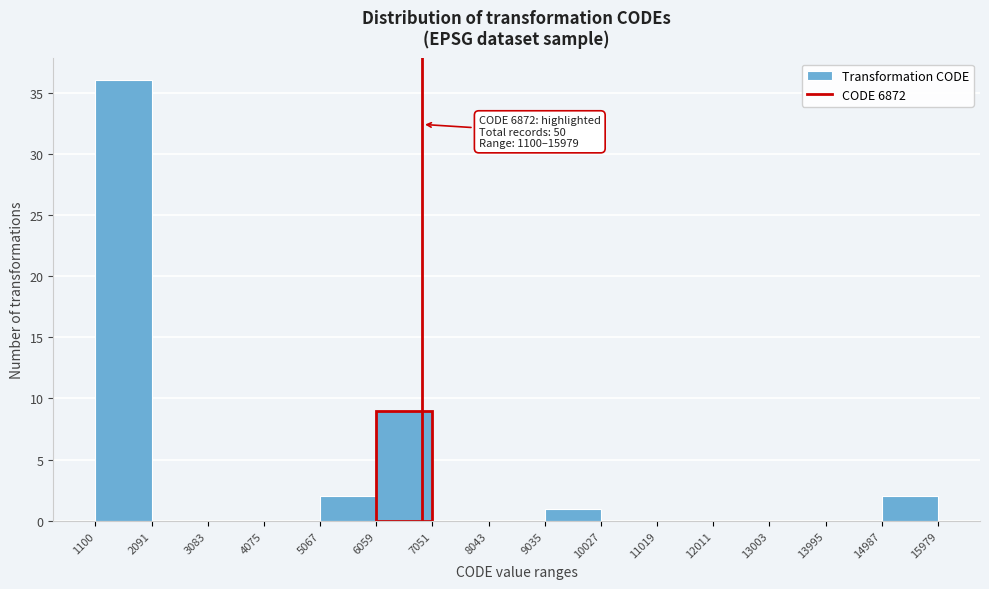

Over which range of the x-axis is the bar tallest?

1100 to 2091